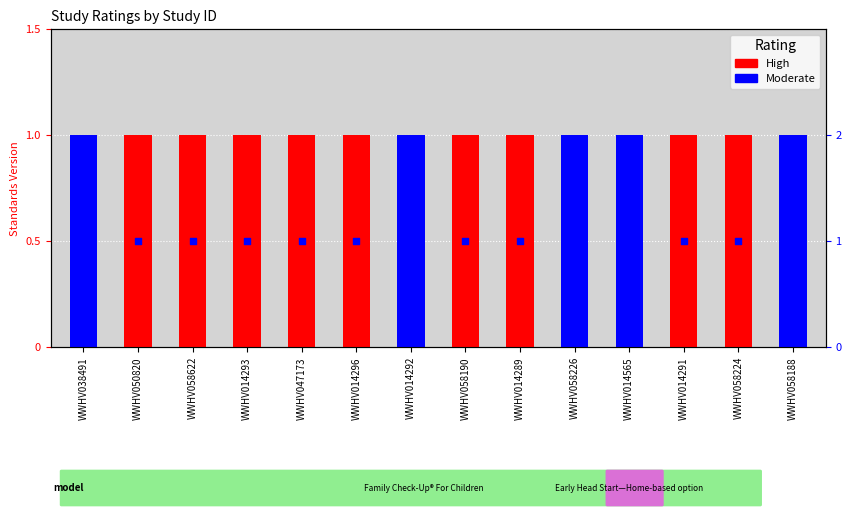

Which series has the largest Y range (max minus min)?

High